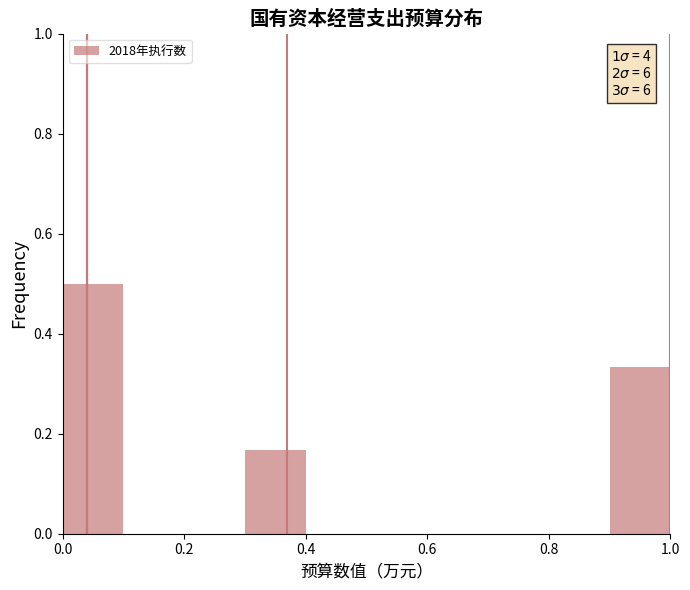

Which range on the x-axis has the tallest bar?

0.0 to 0.1